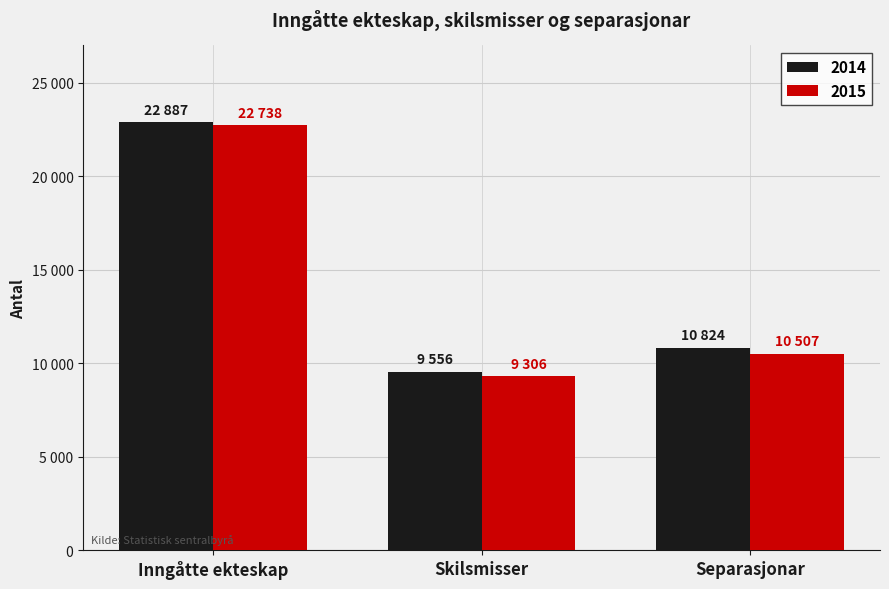

Rank the categories by 2014 value from lowest to highest.

Skilsmisser, Separasjonar, Inngåtte ekteskap